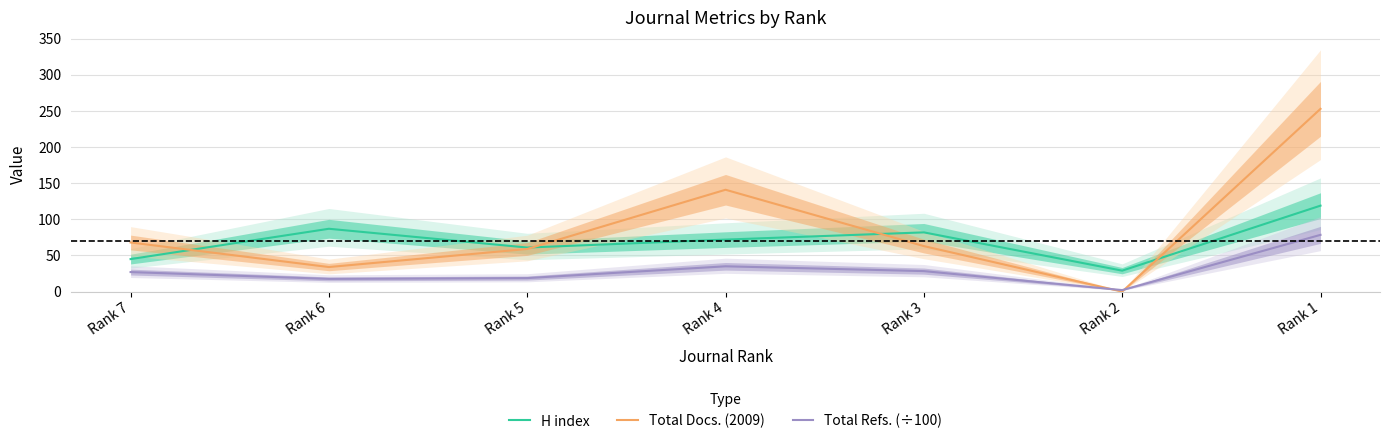

Where is Total Refs. (÷100) nearest to the value 40?

Rank 4